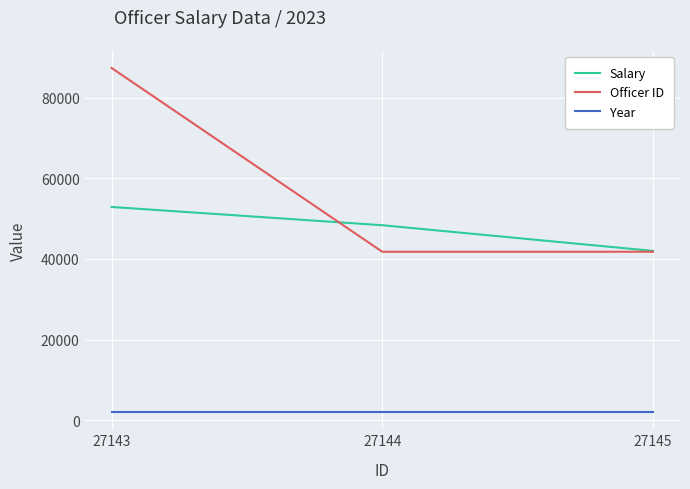

What is the highest value of the Salary series?

52900